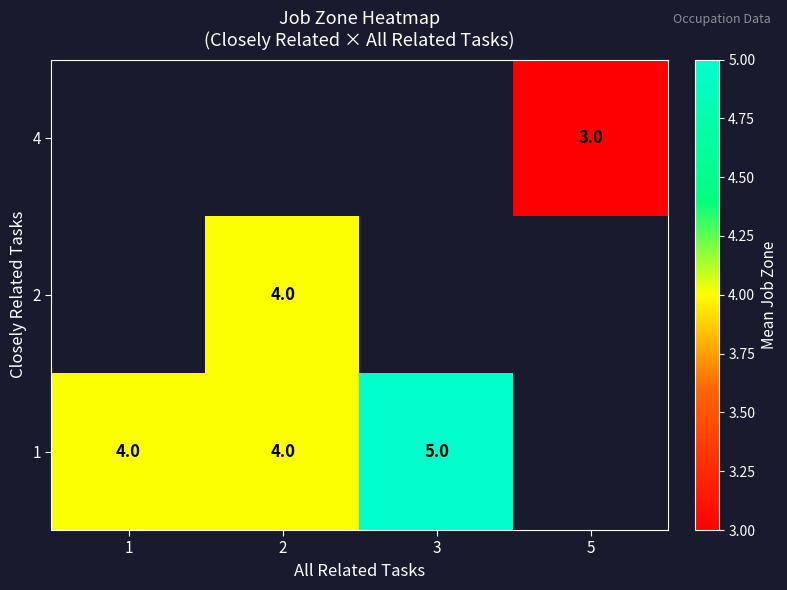

Is it true that 1 equals 7 at 2?

False